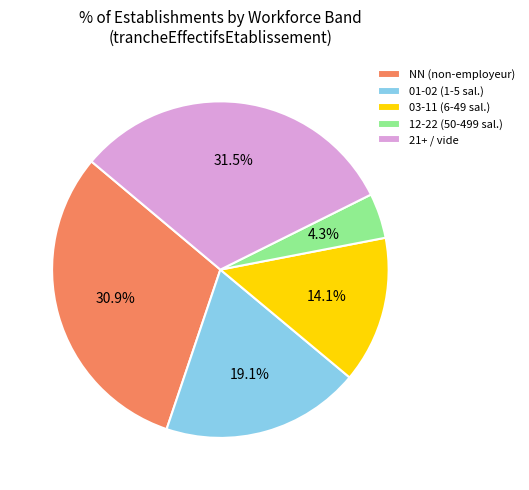

What is the smallest slice in the pie chart?

12-22 (50-499 sal.)